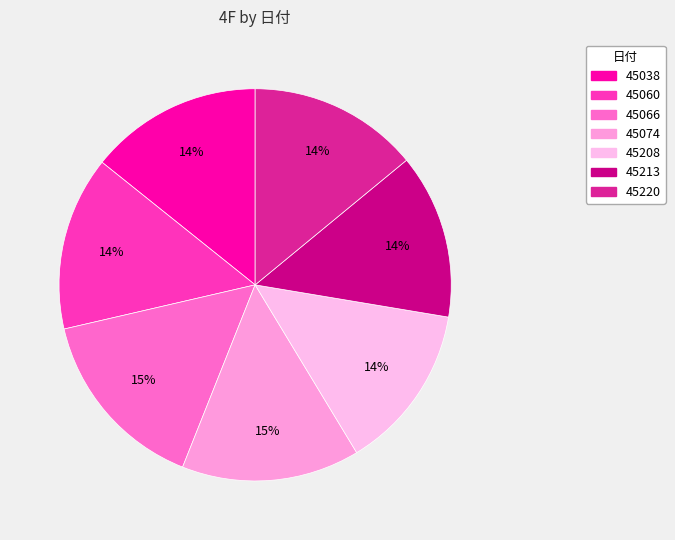

Between 45213 and 45208, which is larger?

45208